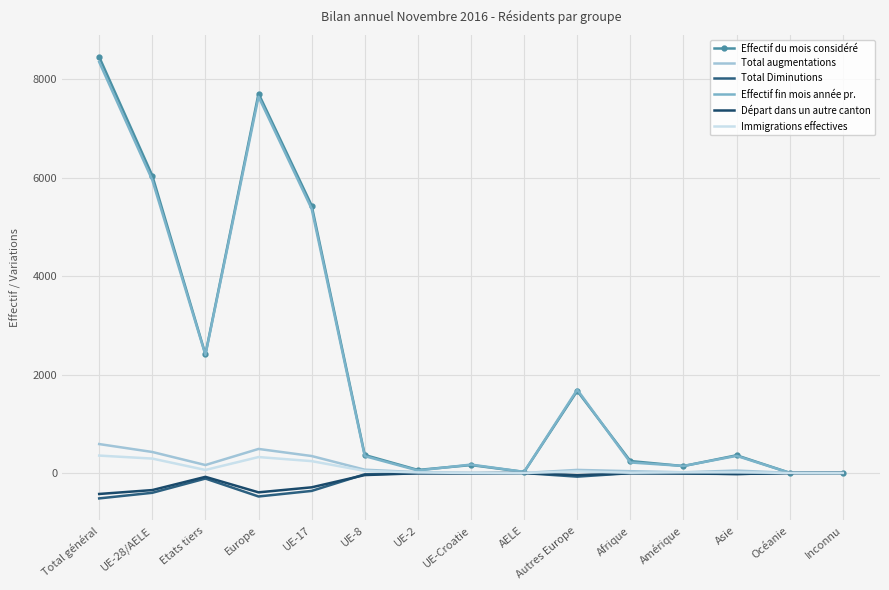

What is the sum of all Effectif du mois considéré values?

33067